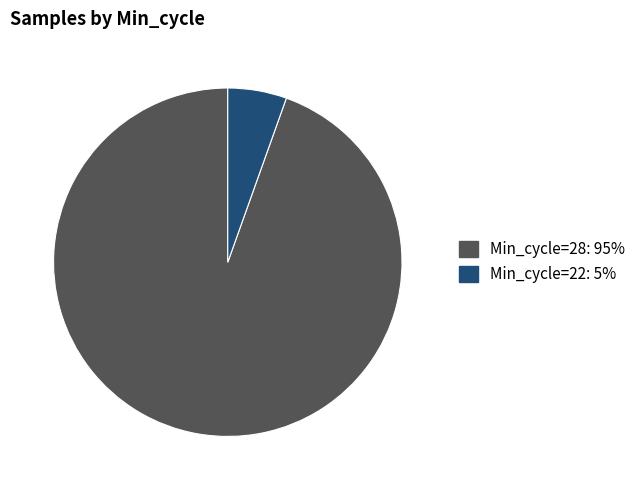

Is there any slice that represents more than half of the pie?

Yes